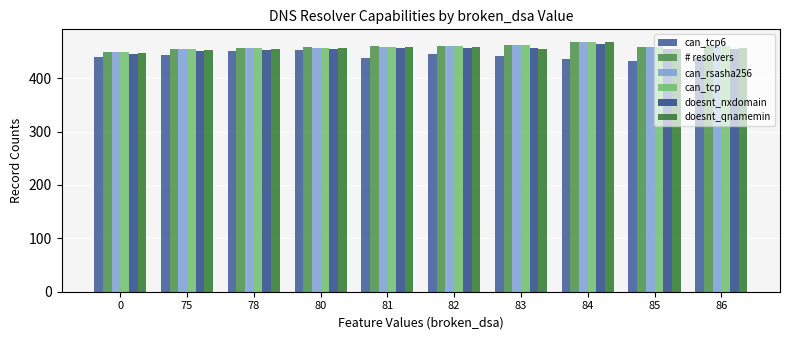

What is the value of the doesnt_nxdomain bar at the 8th from the left?

464